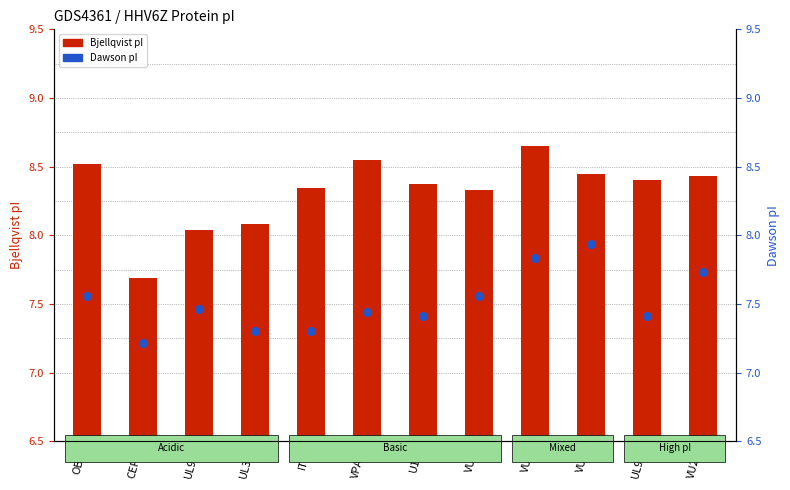

Which series has the largest total across all categories?

Bjellqvist pI